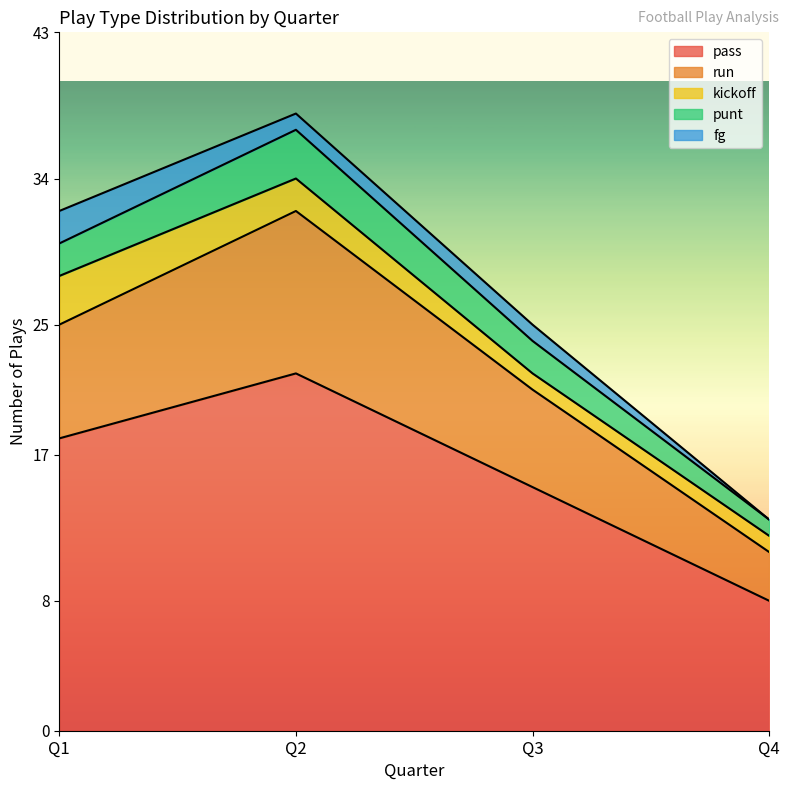

How many values in the punt series exceed 2?

1